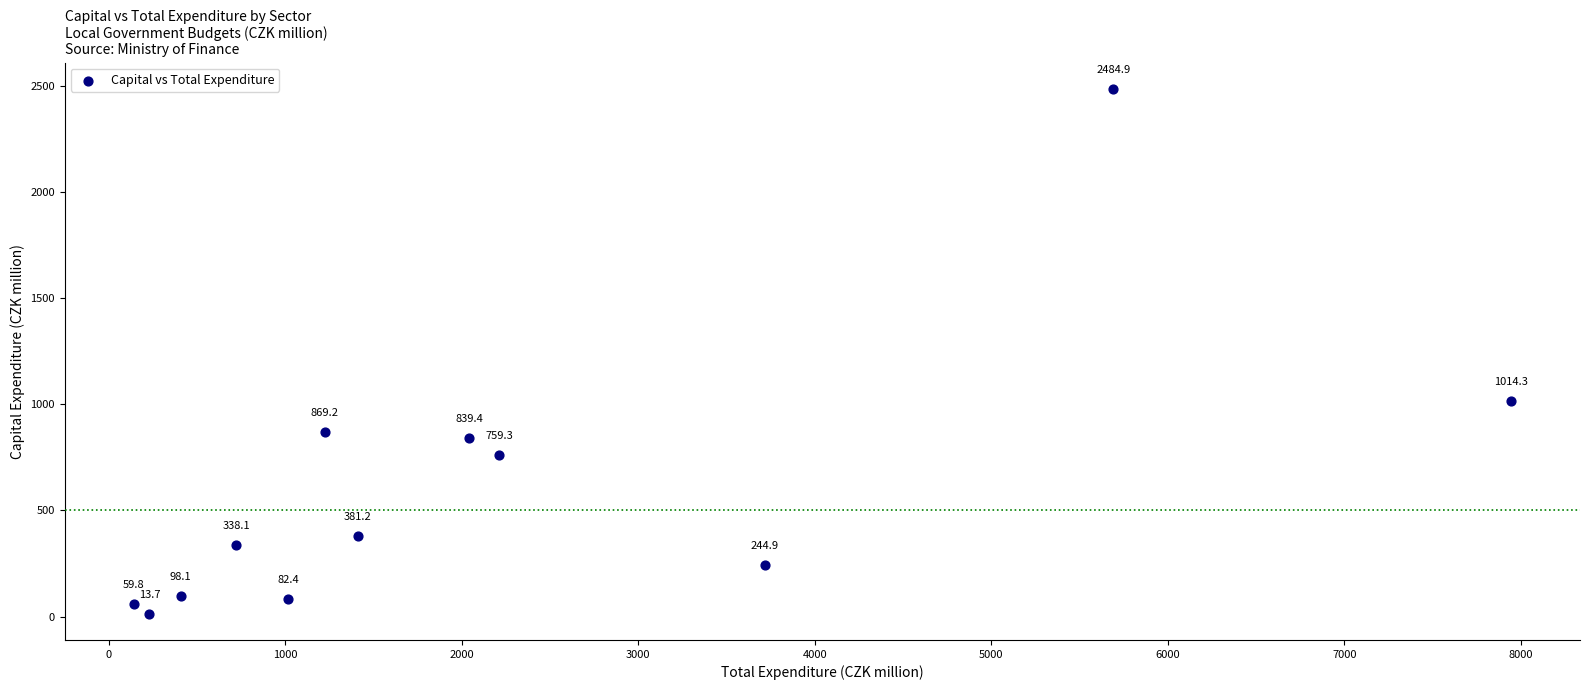

What is the range of Y values (max minus min)?

2471.1